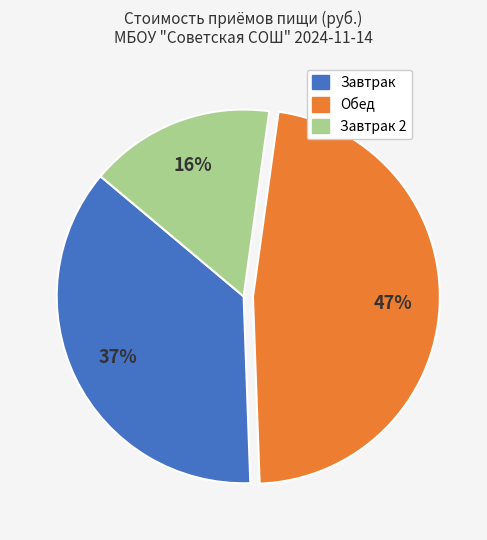

Does any single category account for the majority?

No